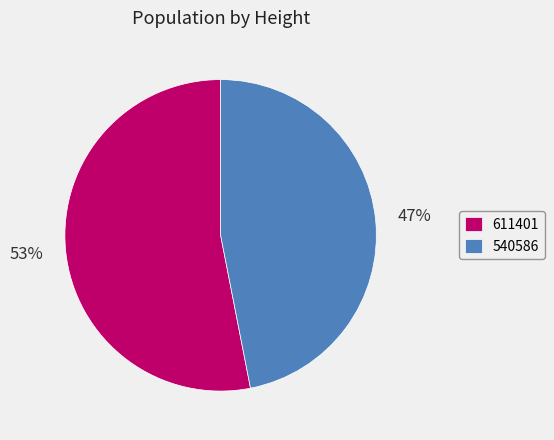

To the nearest percent, what is the difference between the 611401 and 540586 slice percentages?

6%